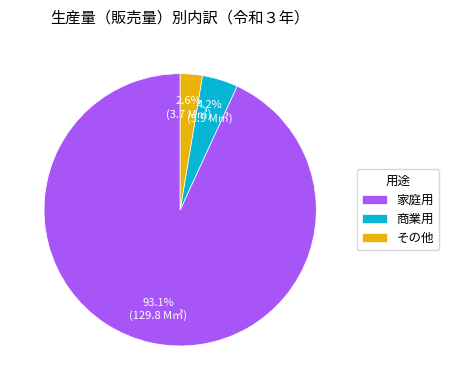

What percentage is NOT represented by その他?

97.4%